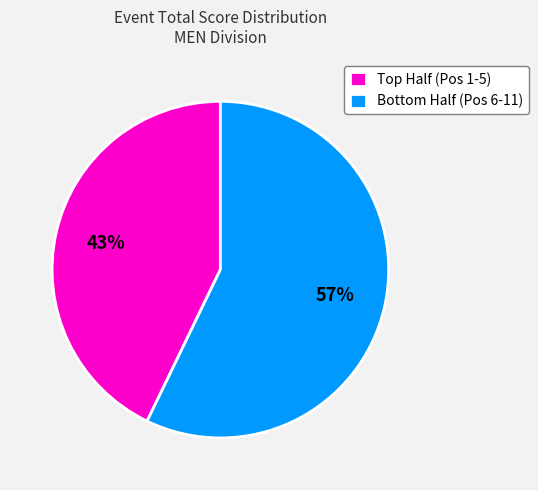

How many slices are in this pie chart?

2